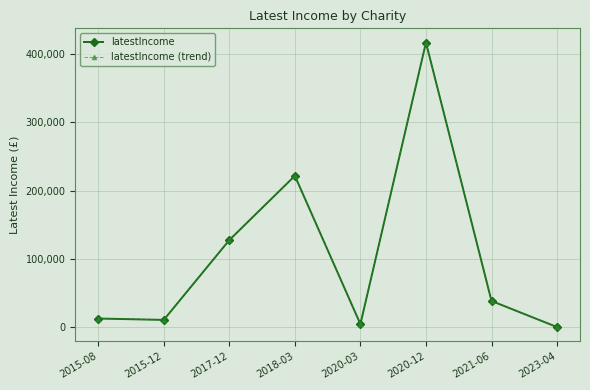

What are all the series names shown in the legend?

latestIncome, latestIncome (trend)